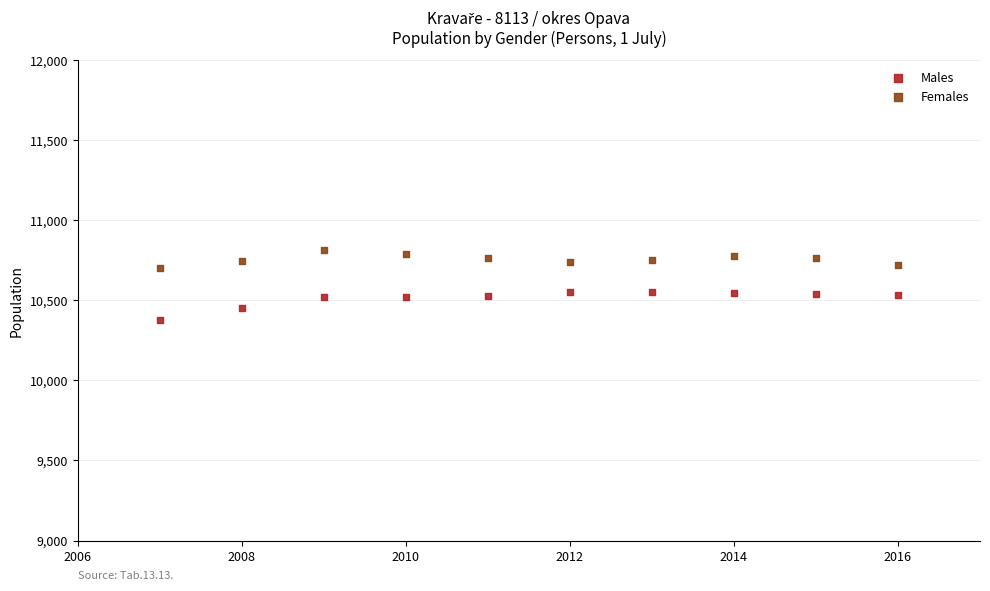

Which series reaches the maximum Y coordinate?

Females